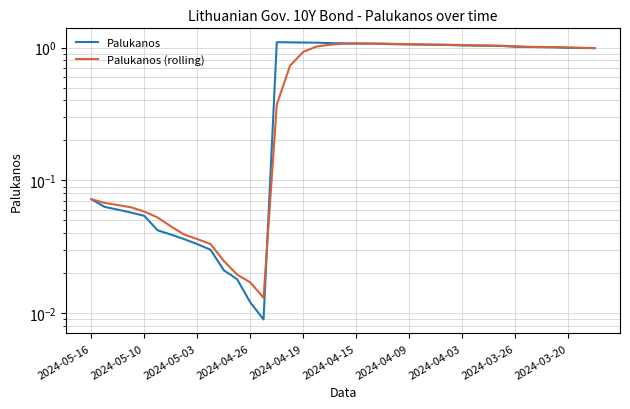

How many data points in Palukanos are less than 1?

17